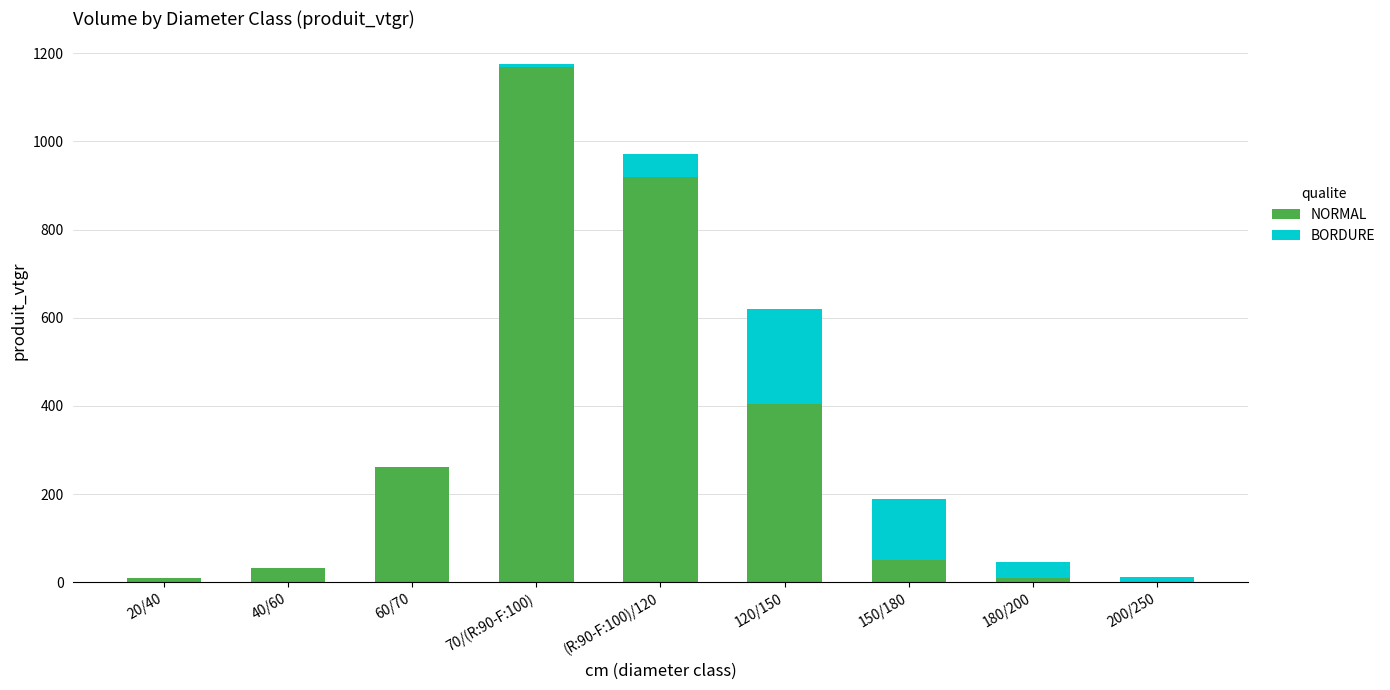

The NORMAL series shows 49.3 at 150/180. True or false?

True